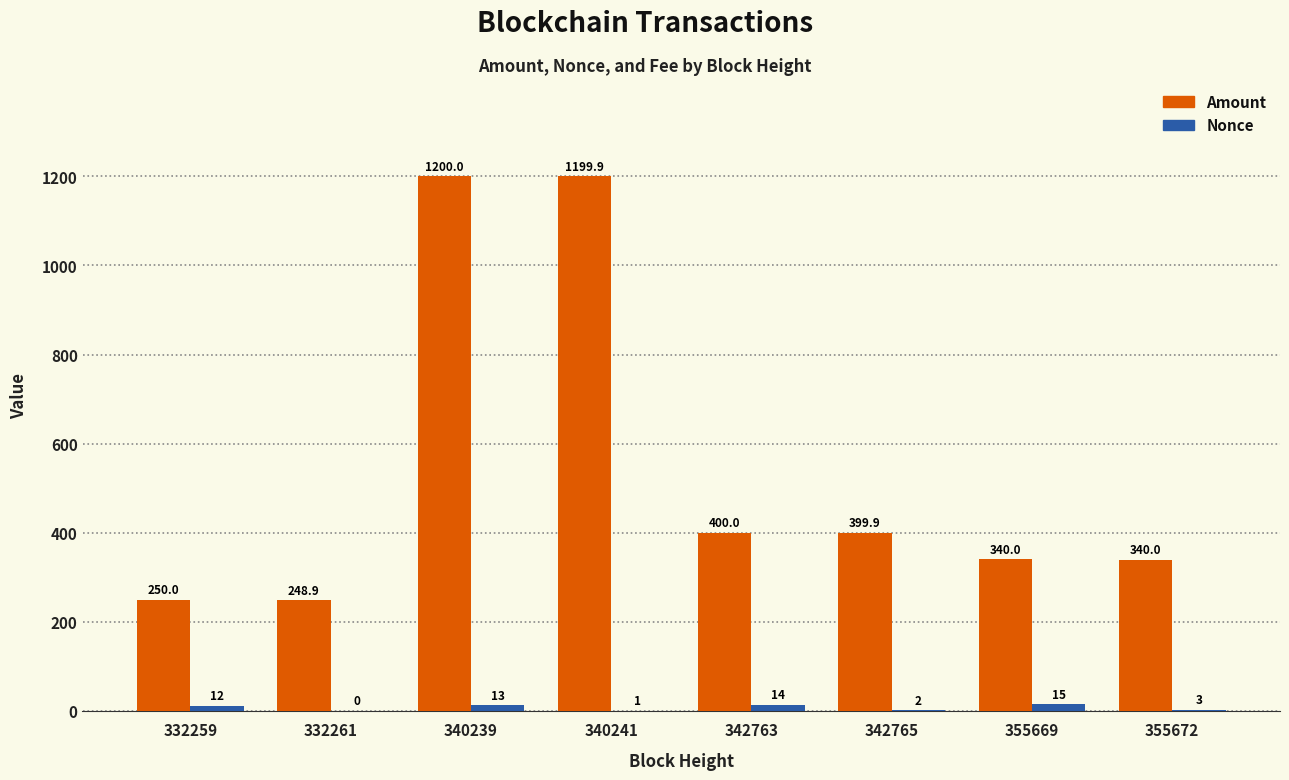

Reading left to right, what are all the values shown in this chart?

Amount: 250.0	248.9	1200.0	1199.9	400.0	399.9	340.0	340.0
Nonce: 12.0	0.0	13.0	1.0	14.0	2.0	15.0	3.0